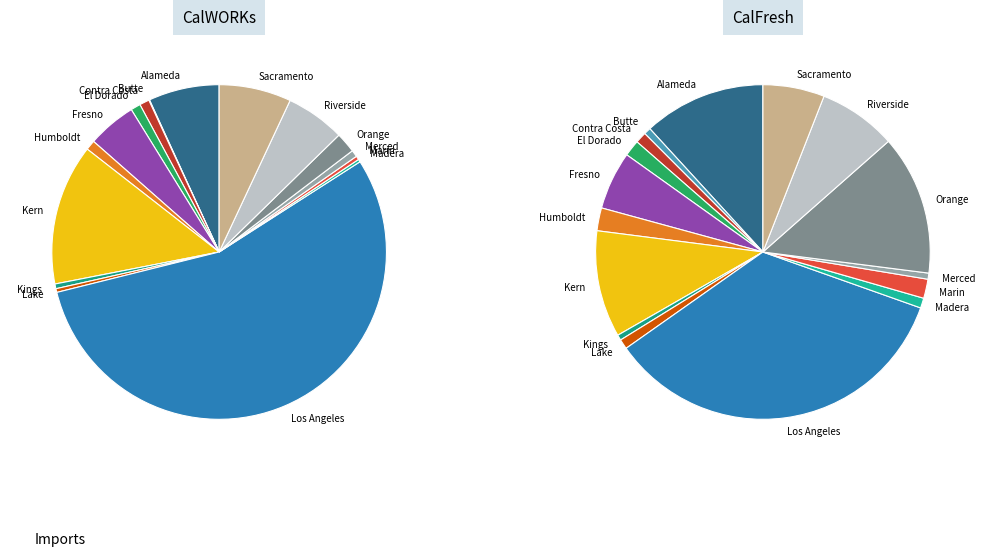

Is there any slice that represents more than half of the pie?

Yes